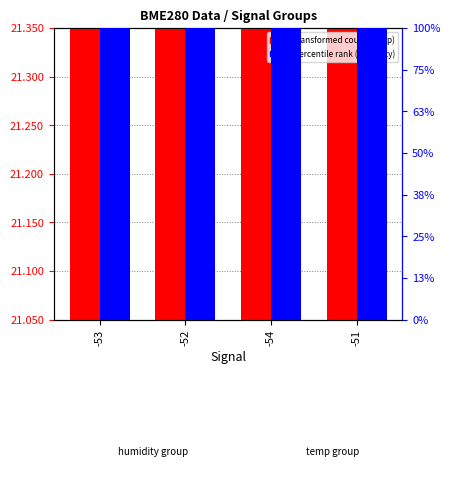

Is the value of BME280_humidity at -53 greater than the value of BME280_temperature at -52?

Yes